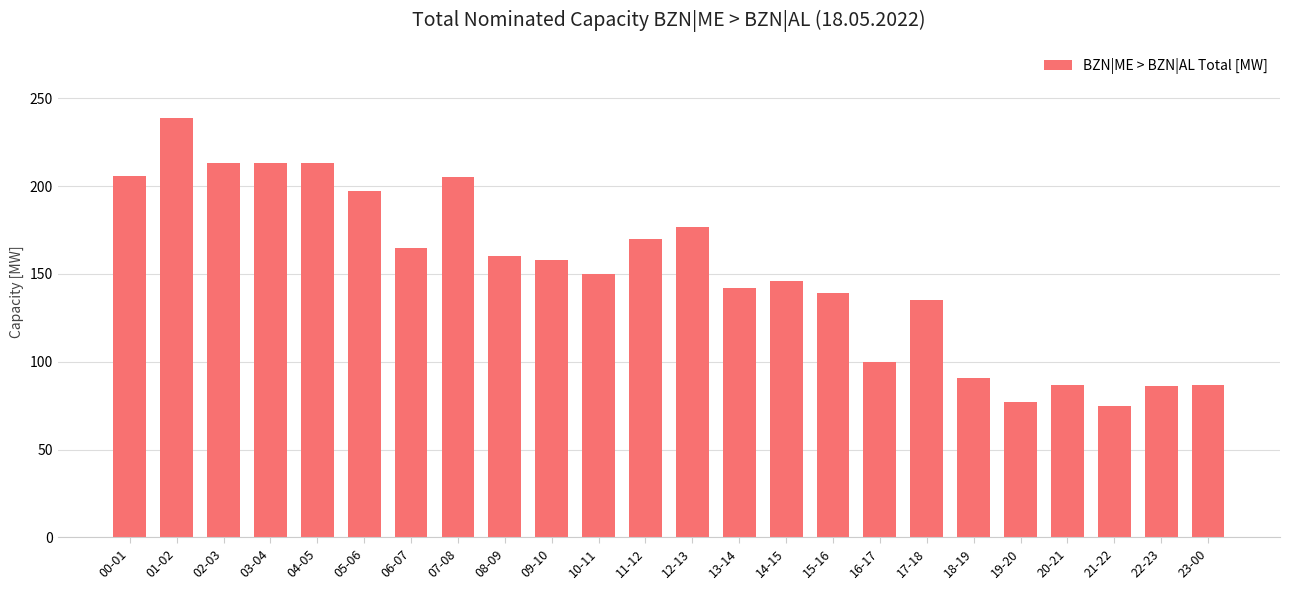

Is it true that the value at 07-08 is 205?

True